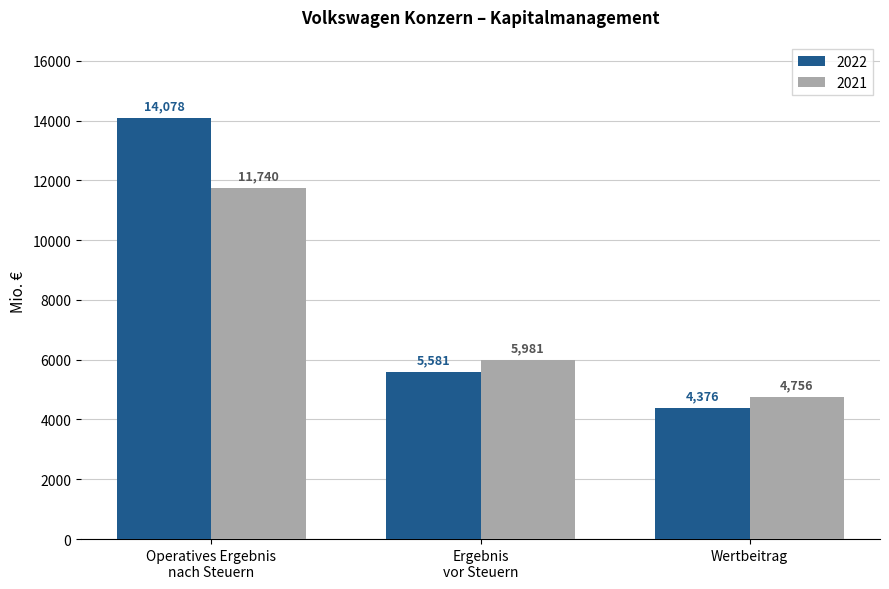

How many distinct data groups are displayed?

2